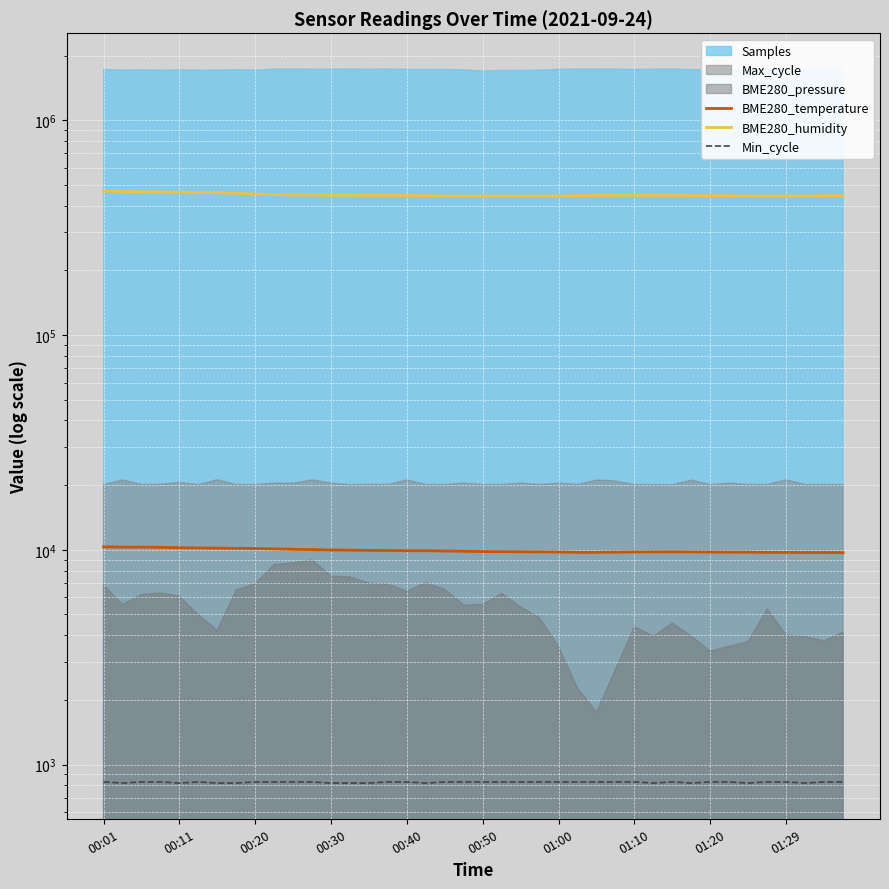

The BME280_temperature series shows 10290.0 at 00:11. True or false?

True